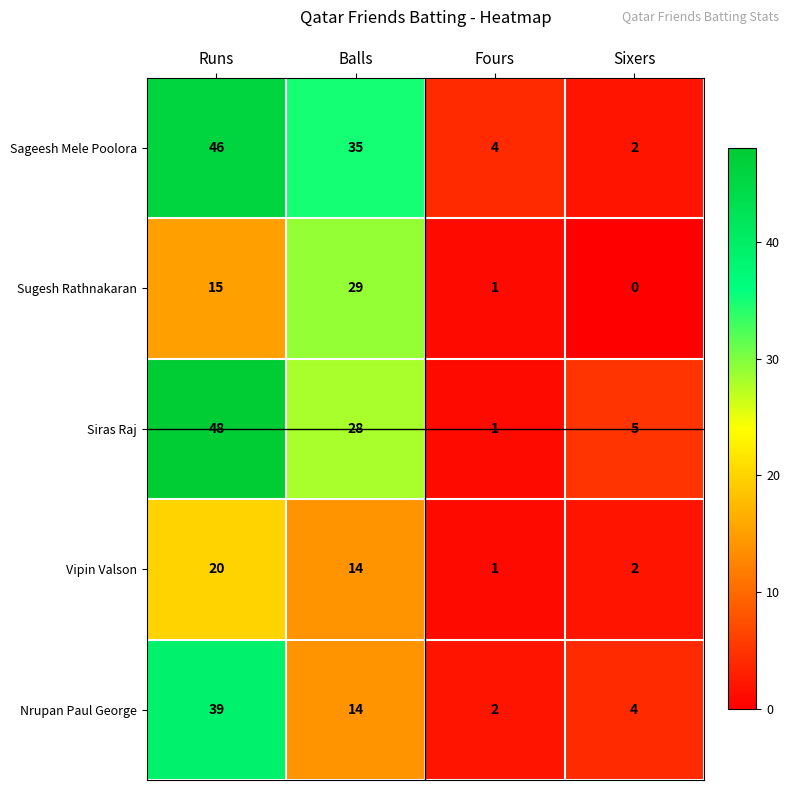

Reading left to right, what are all the values shown in this chart?

Sageesh Mele Poolora: Runs=46	Balls=35	Fours=4	Sixers=2
Sugesh Rathnakaran: Runs=15	Balls=29	Fours=1	Sixers=0
Siras Raj: Runs=48	Balls=28	Fours=1	Sixers=5
Vipin Valson: Runs=20	Balls=14	Fours=1	Sixers=2
Nrupan Paul George: Runs=39	Balls=14	Fours=2	Sixers=4